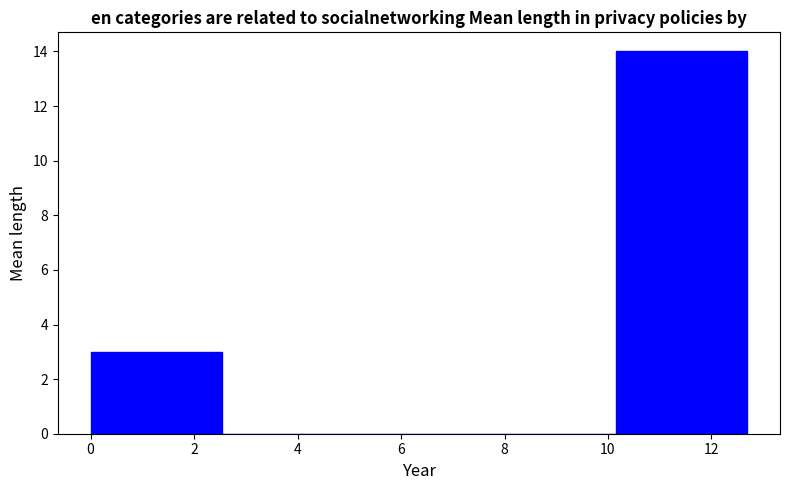

Reading left to right, transcribe this chart: for each bar, give the range it covers on the x-axis and its height. Neither the bar edges nor the heights are printed on the chart, so give them approximately, as read against the axes.

0.0 to 2.6: 3
2.6 to 5.0: 0
5.0 to 7.6: 0
7.6 to 10.2: 0
10.2 to 12.6: 14